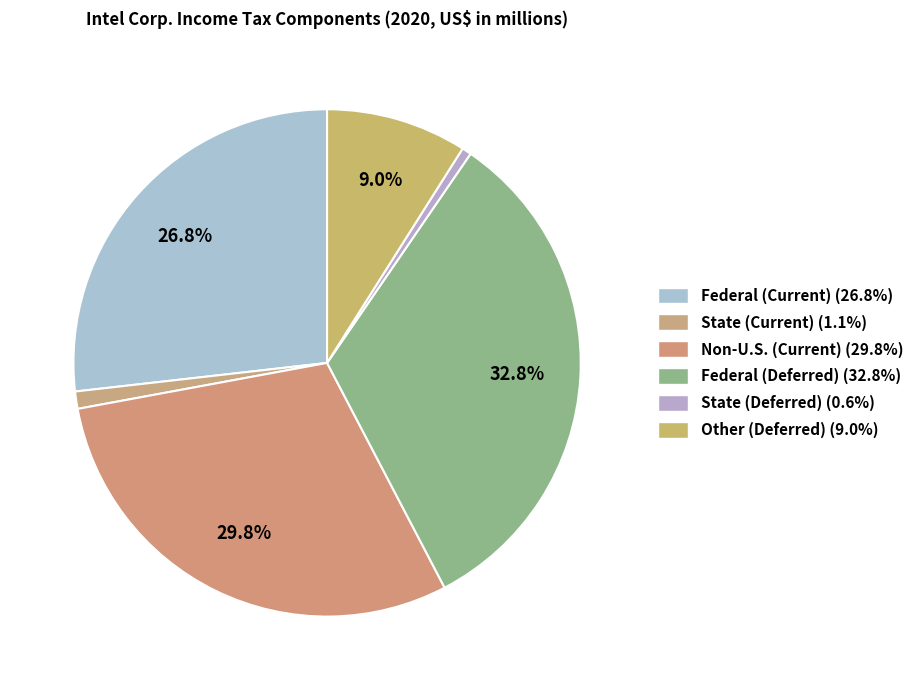

How many slices are in this pie chart?

6